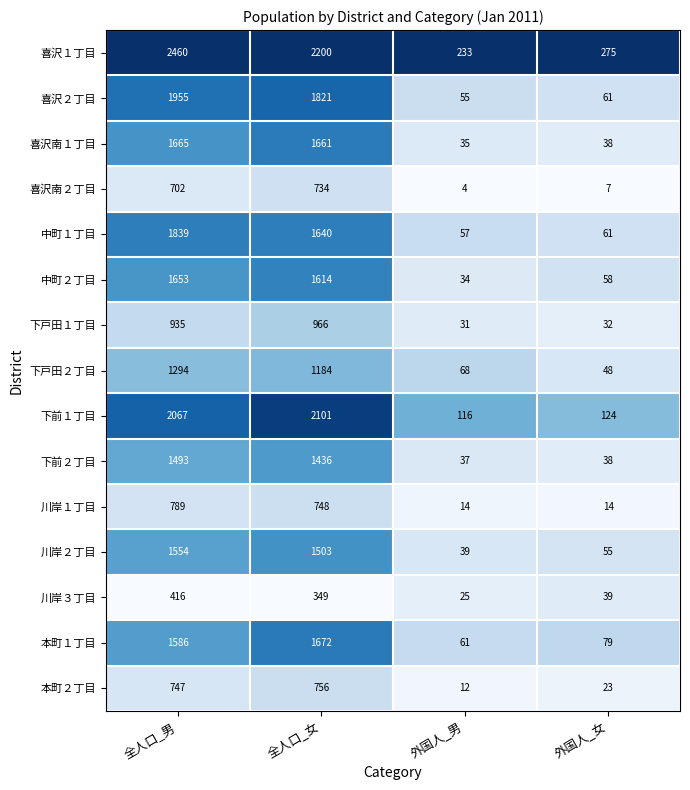

What is the minimum value shown in the chart?

4